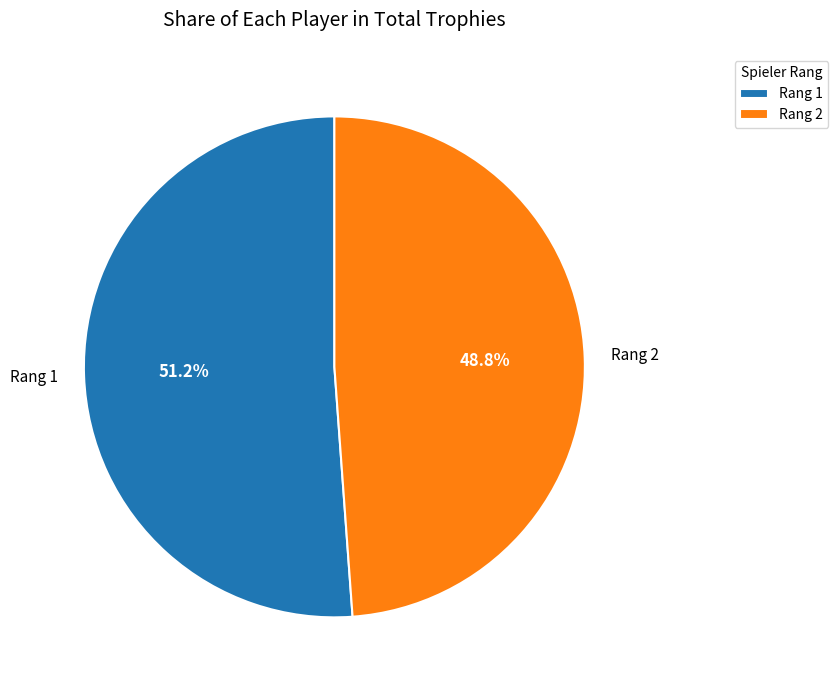

To the nearest percent, what is the average slice percentage?

50%